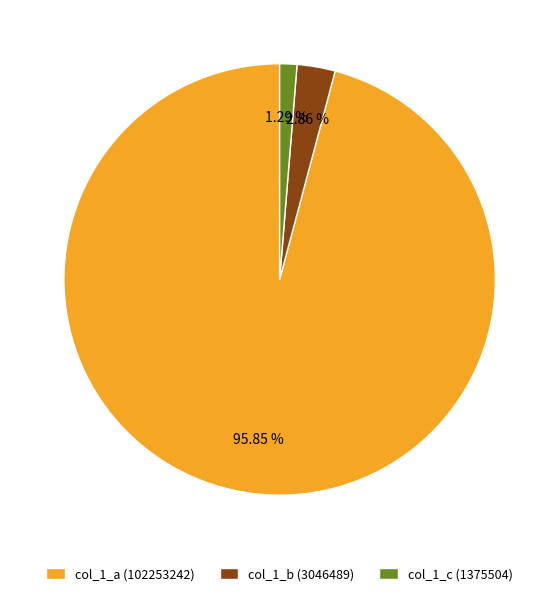

Count the number of slices in the pie.

3